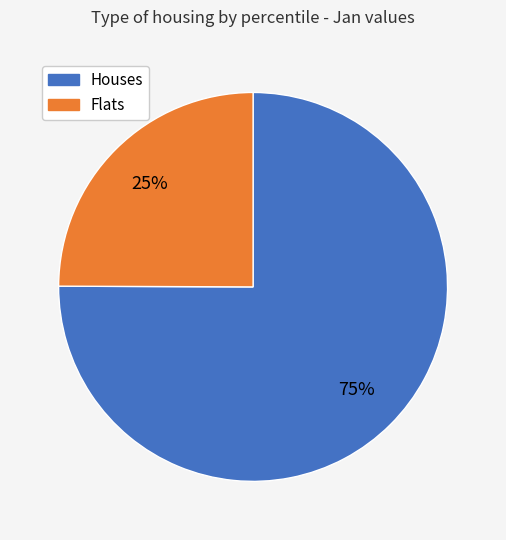

To the nearest percent, what is the combined percentage of Flats and Houses?

100%